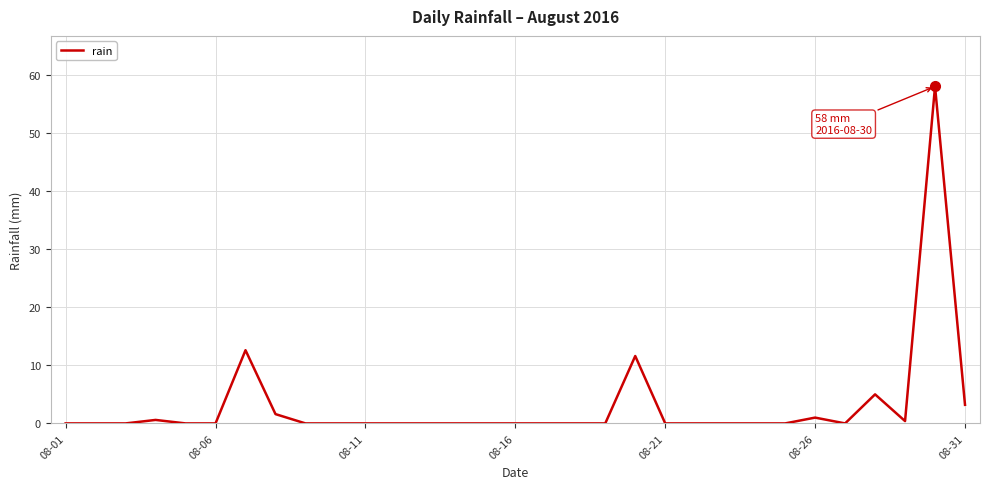

What is the difference between the maximum and minimum values?

58.0